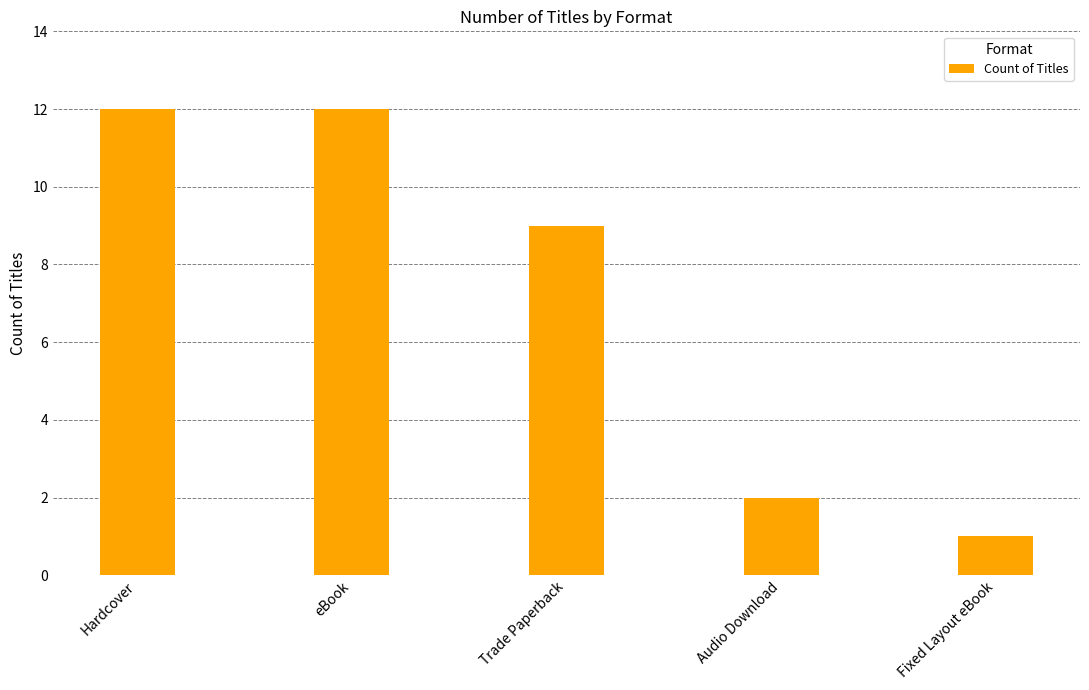

How many distinct data groups are displayed?

1